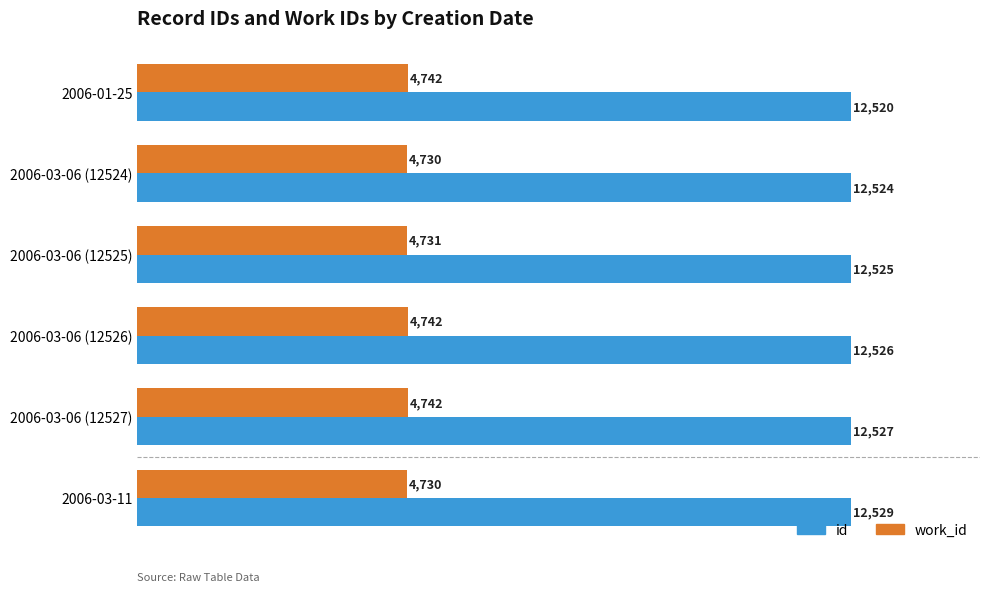

Read the id value at 2006-03-06 (12524).

12524